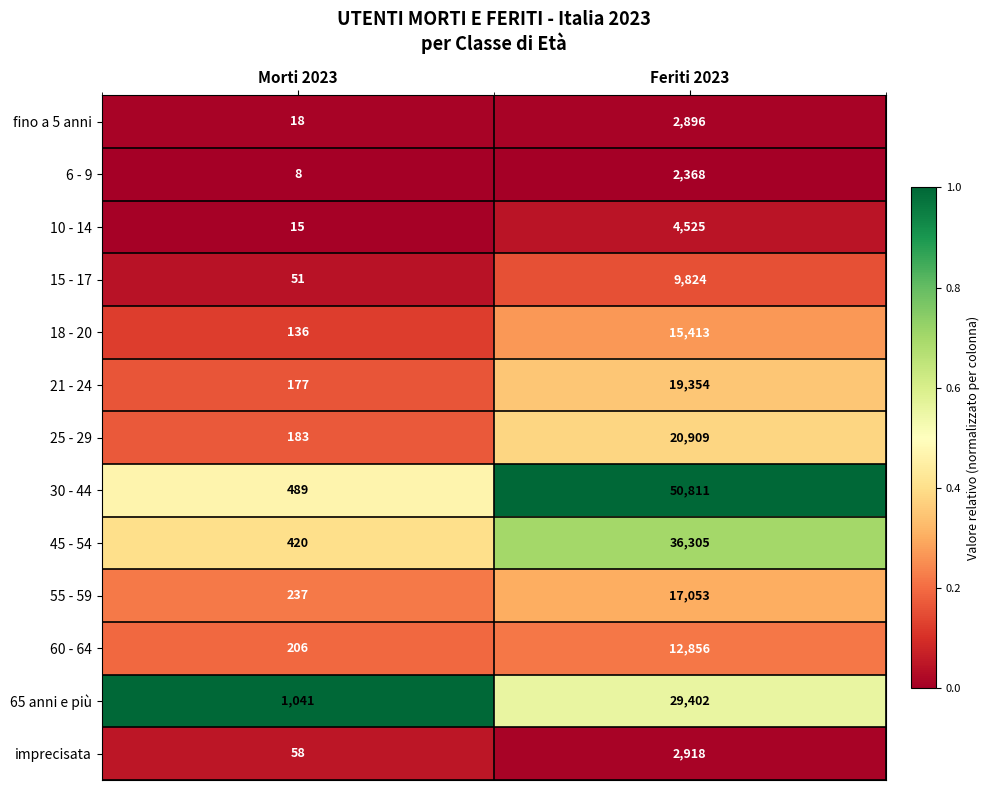

The value of 25 - 29 at Feriti 2023 is 27685. True or false?

False